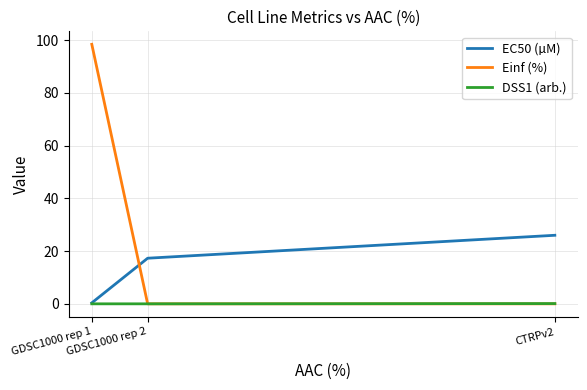

At which category does the chart reach its peak across all series?

GDSC1000 rep 1